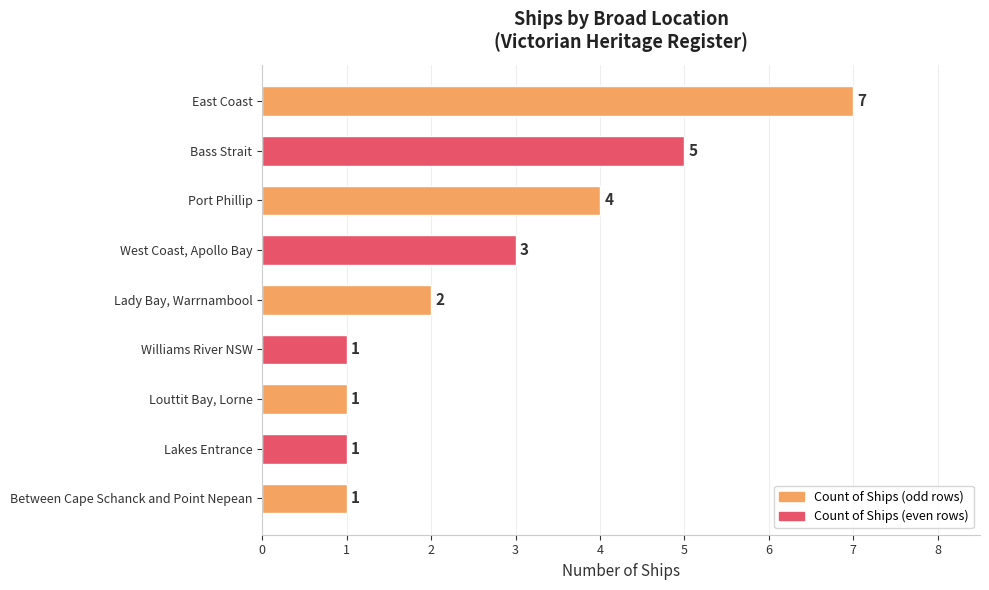

Between Lady Bay, Warrnambool and Between Cape Schanck and Point Nepean, which is larger?

Lady Bay, Warrnambool